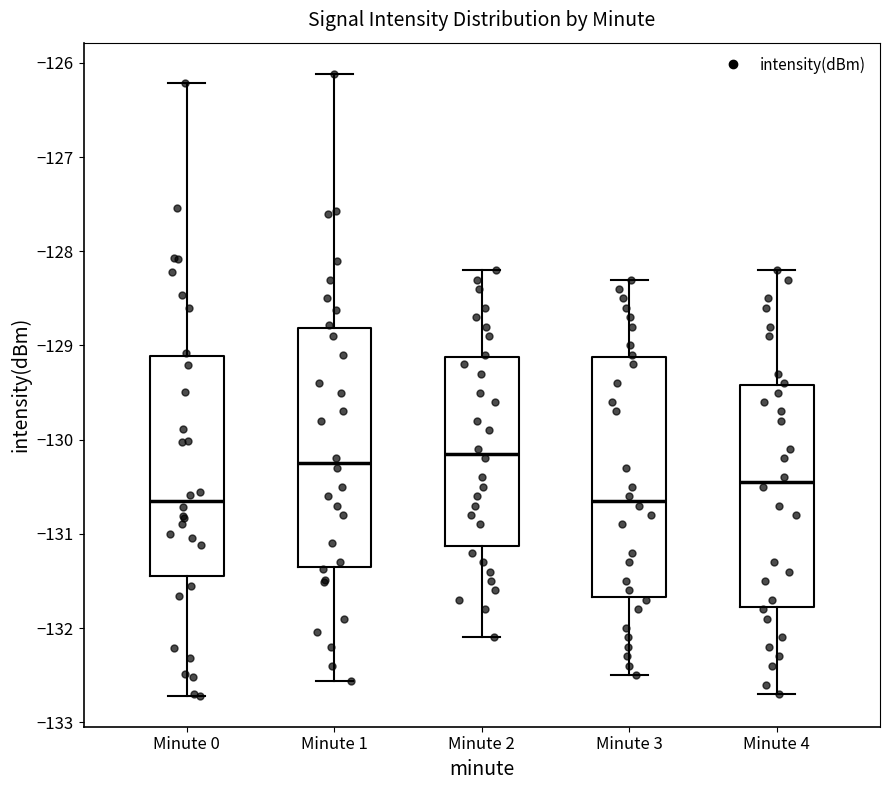

Reading left to right, read every box against the y-axis: the position of its median line, the range the box covers, and the ends of its whiskers. The values are not printed on the chart, so give them approximately, as read against the axis.

Minute 0: median -130.6, box -131.4 to -129.1, whiskers -132.7 to -126.2
Minute 1: median -130.2, box -131.4 to -128.8, whiskers -132.6 to -126.1
Minute 2: median -130.1, box -131.1 to -129.1, whiskers -132.1 to -128.2
Minute 3: median -130.6, box -131.7 to -129.1, whiskers -132.5 to -128.3
Minute 4: median -130.4, box -131.8 to -129.4, whiskers -132.7 to -128.2